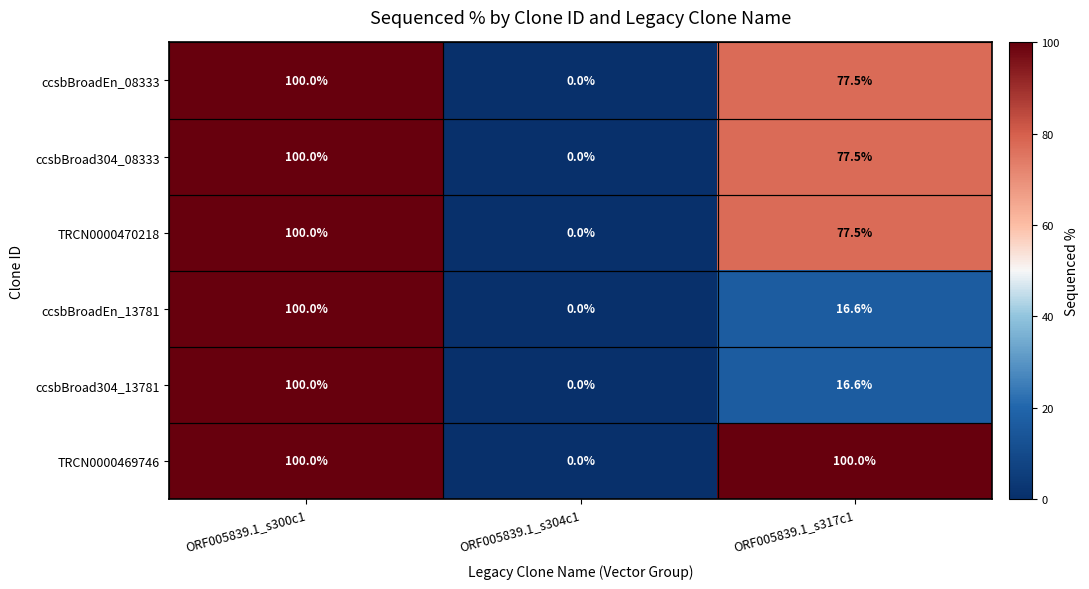

How many values in TRCN0000469746 are above zero?

2